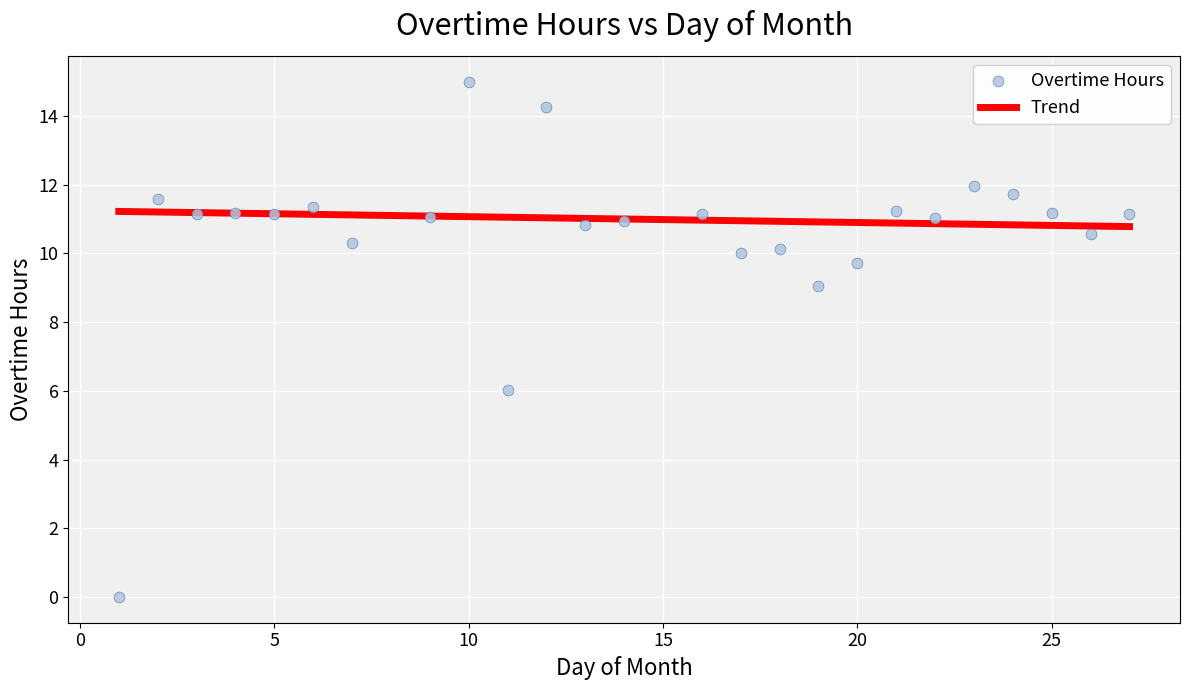

What is the range of Y values (max minus min)?

15.0